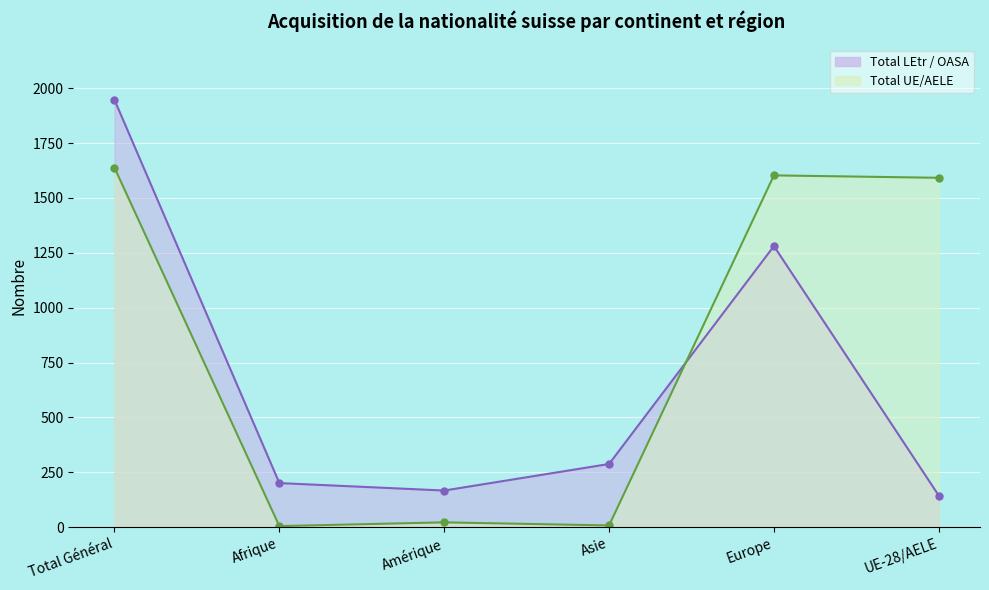

At which category does Total UE/AELE reach its first local valley?

Afrique